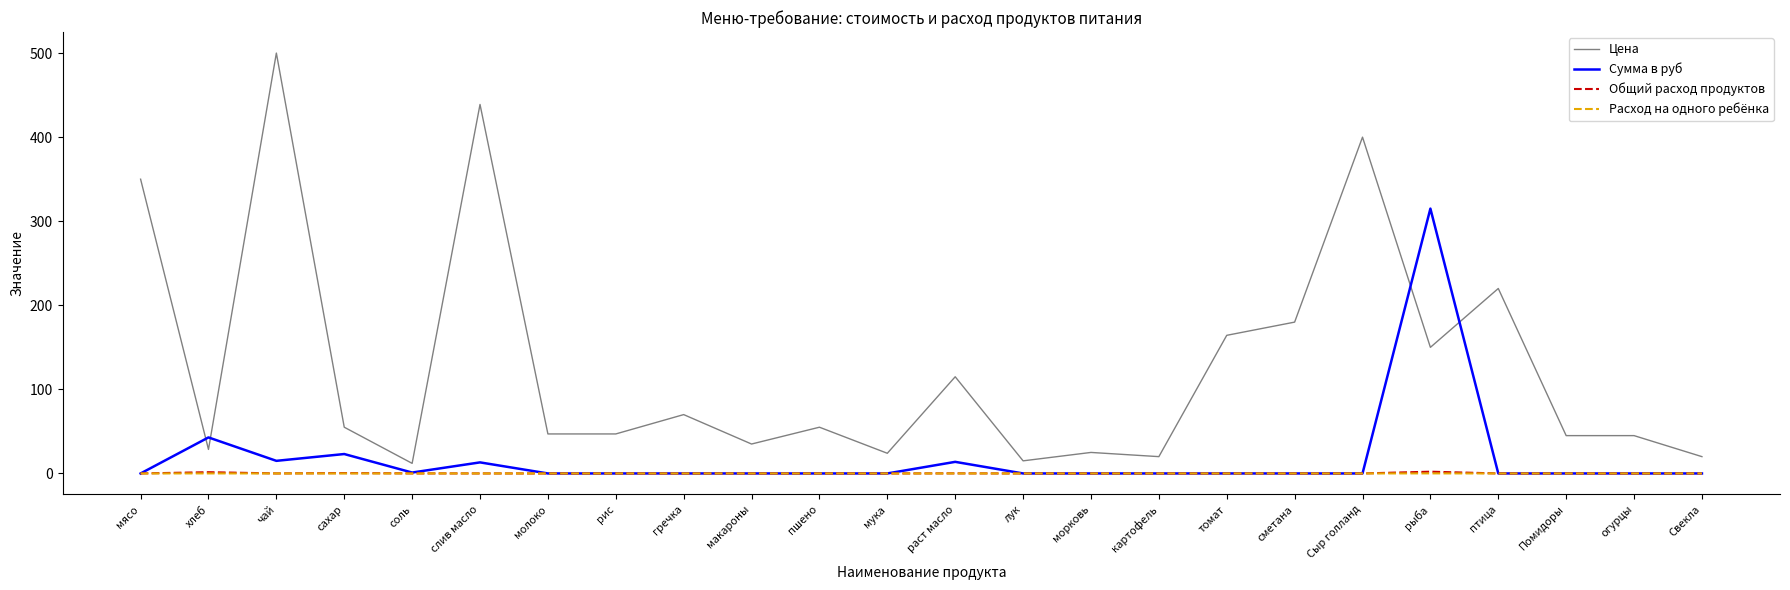

Which series has the largest total across all categories?

Цена